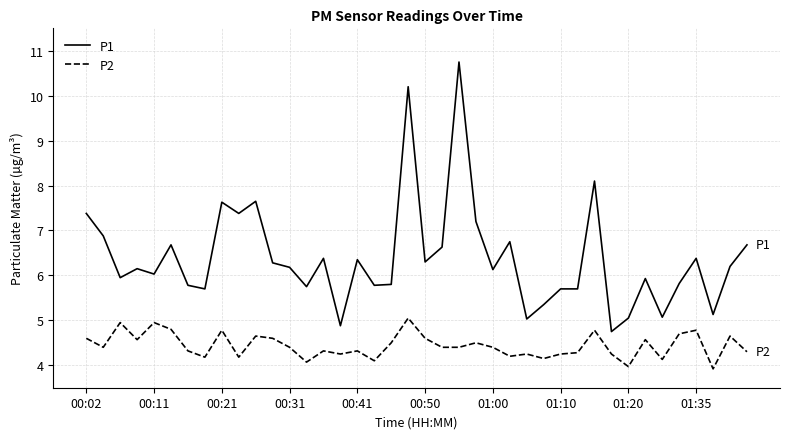

Which series has the widest spread of values?

P1